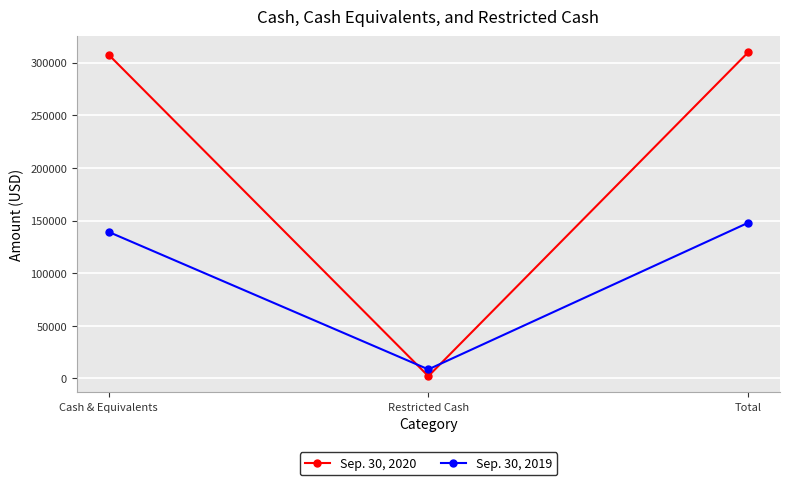

Is it true that Sep. 30, 2020 equals 309775 at Total?

True